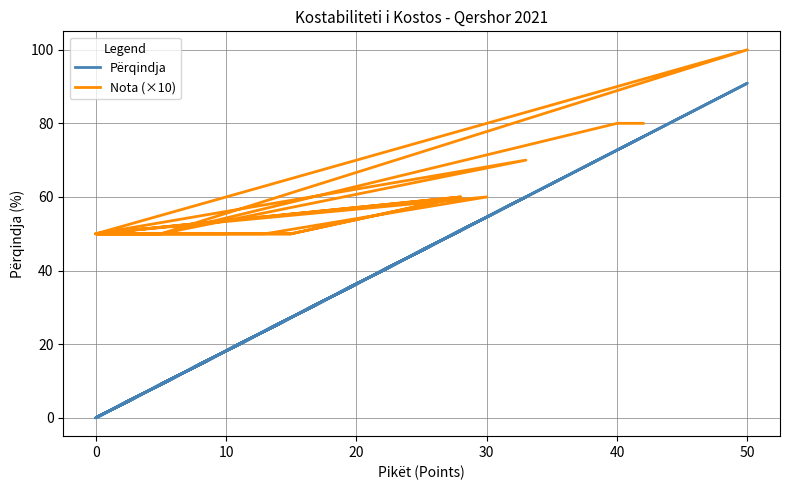

List the series in order of their peak value, highest first.

Nota (×10), Përqindja